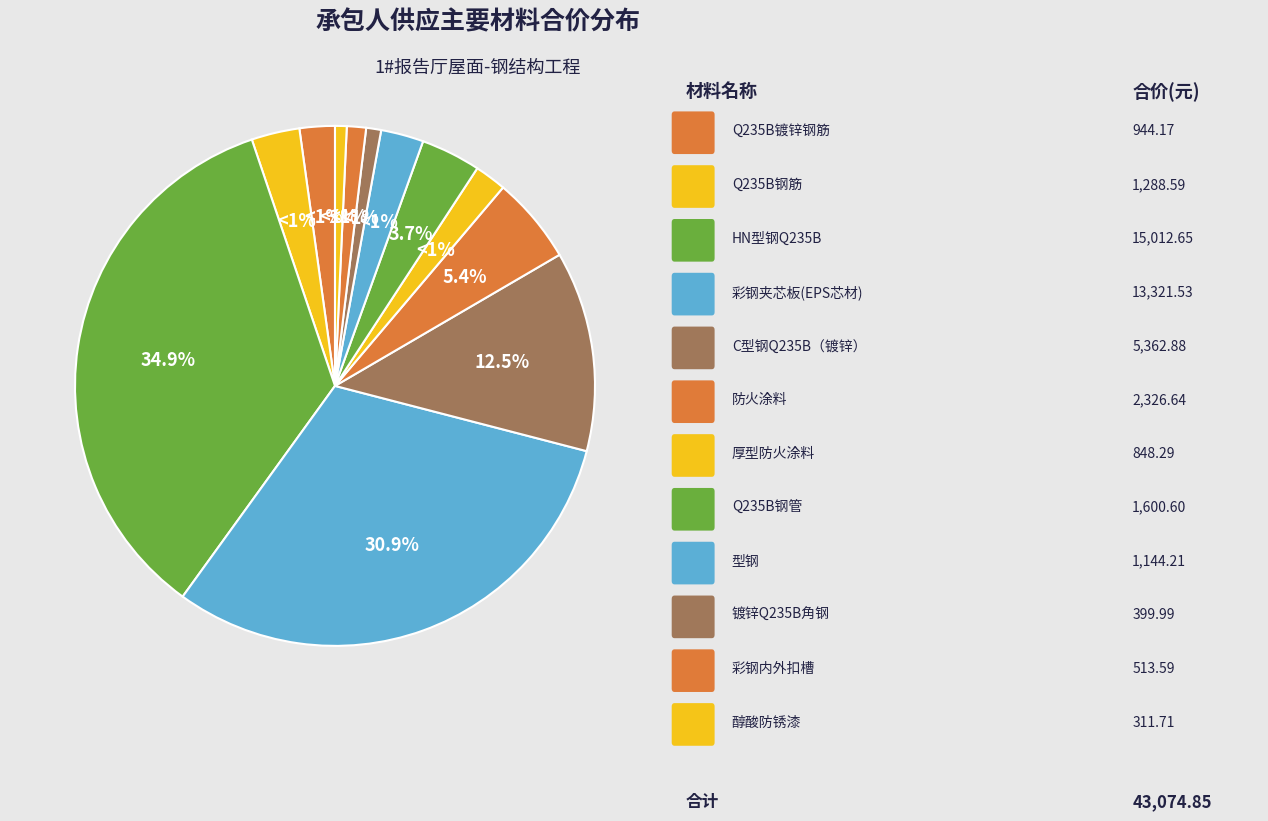

To the nearest percent, what is the difference between the largest and smallest slice percentages?

34%